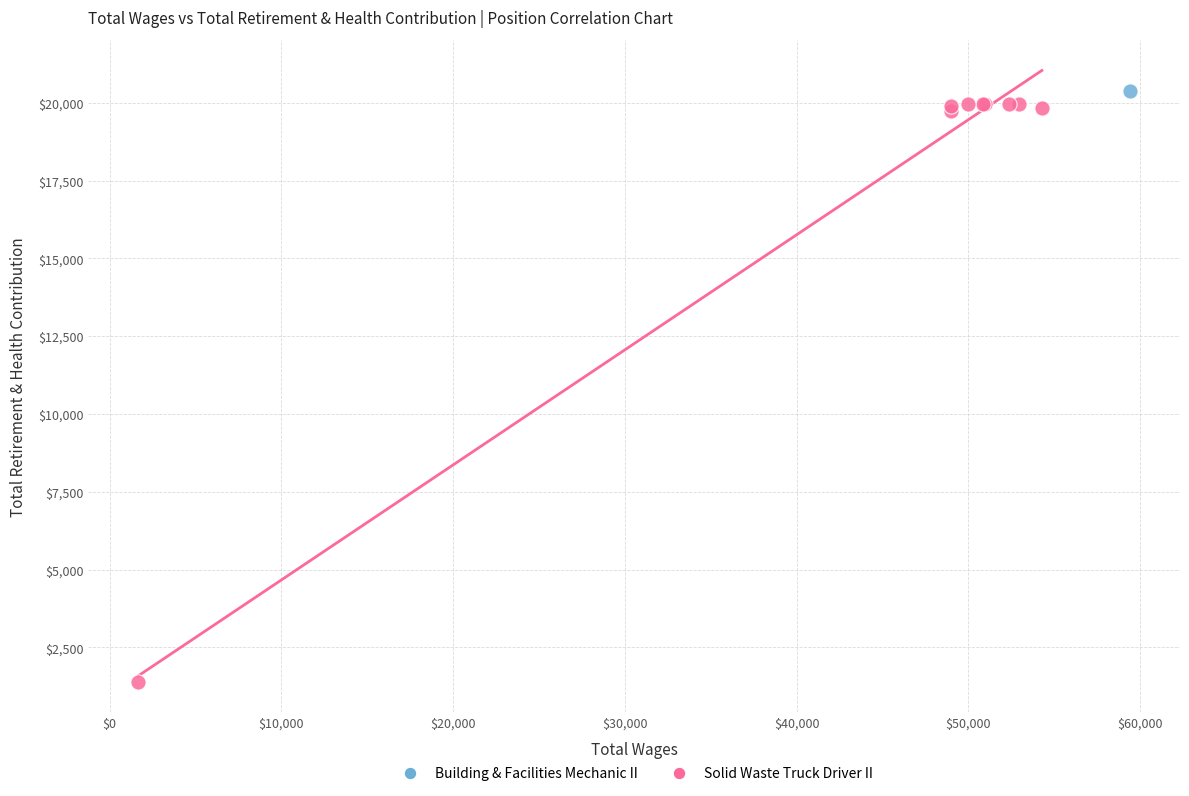

What are all the series names shown in the legend?

Building & Facilities Mechanic II, Solid Waste Truck Driver II